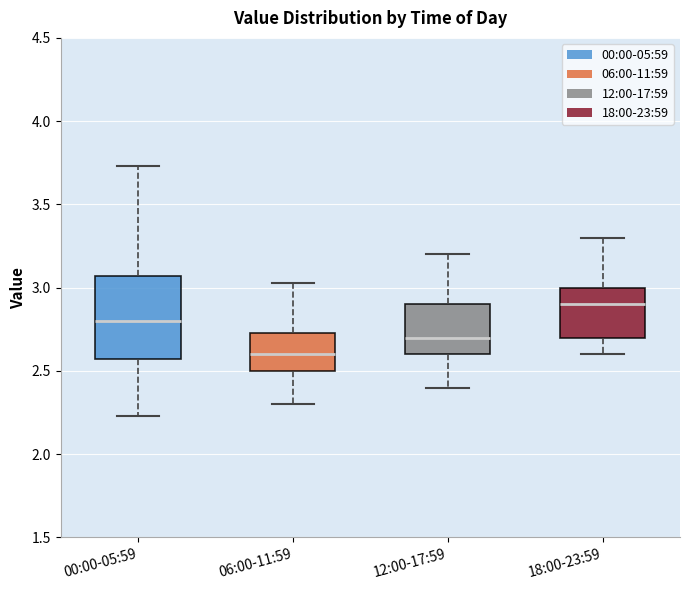

Which box is the tallest, from its lower edge to its upper edge?

00:00-05:59